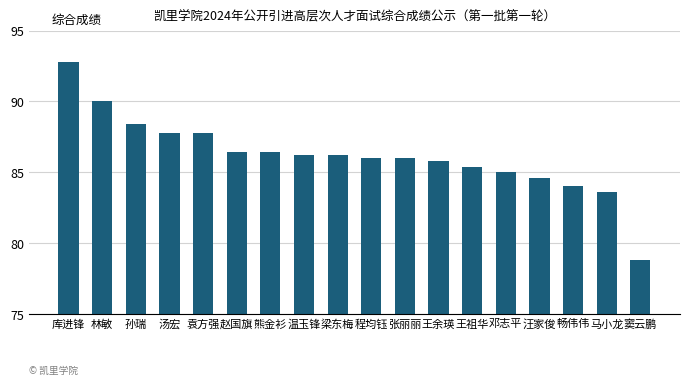

Reading right to left, transcribe all the data shown in this chart.

78.8	83.6	84.0	84.6	85.0	85.4	85.8	86.0	86.0	86.2	86.2	86.4	86.4	87.8	87.8	88.4	90.0	92.8